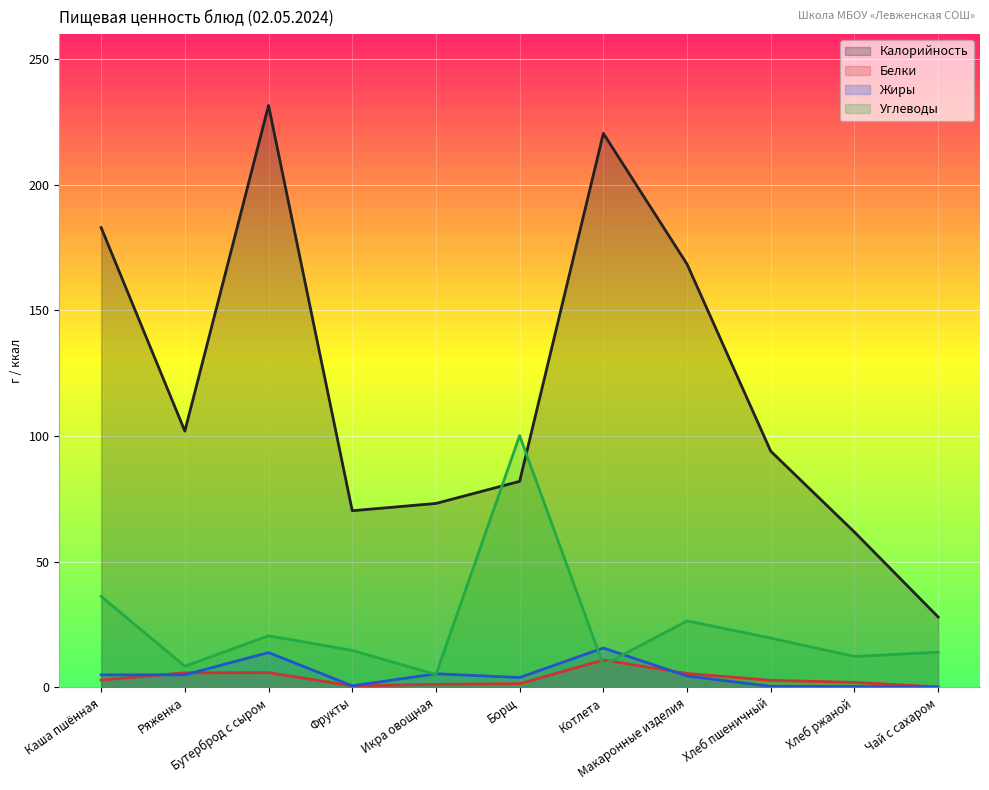

True or false: Углеводы has more than 2 interior local peaks.

True